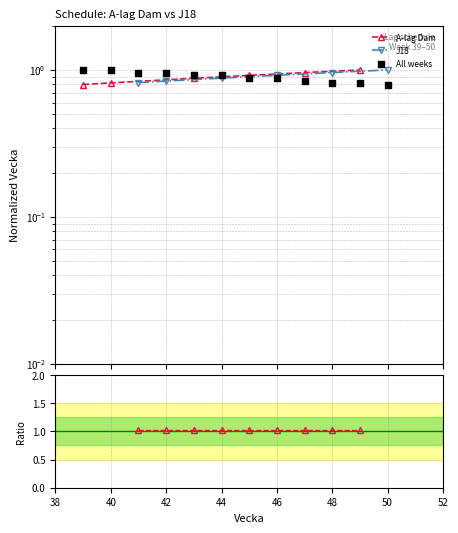

Which series contains the highest Y value?

A-lag Dam